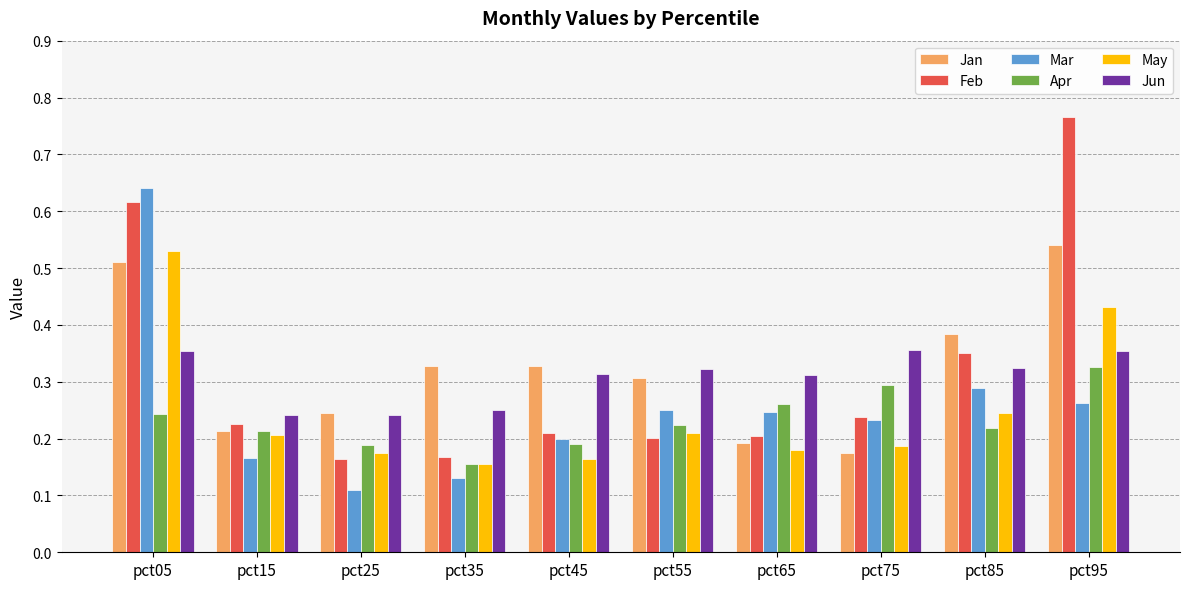

Which series has the widest spread of values?

Feb